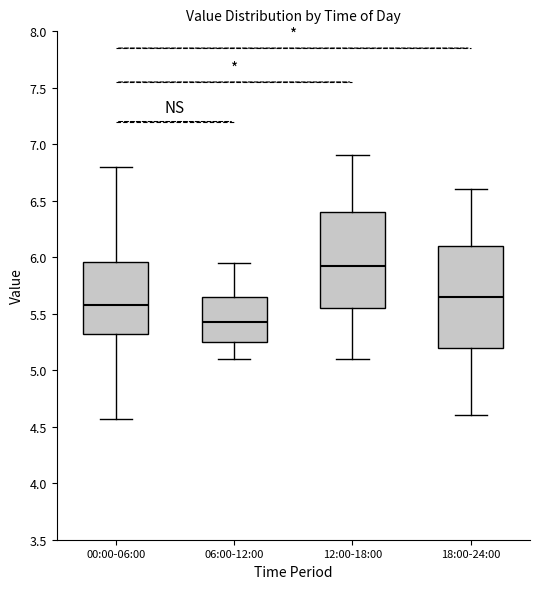

Reading left to right, transcribe this box plot: for each box, give where its median line is, the range the box spans, and where its two whiskers end, as read against the y-axis. The values are not printed on the chart, so give them approximately, as read against the axis.

00:00-06:00: median 5.60, box 5.30 to 5.95, whiskers 4.55 to 6.80
06:00-12:00: median 5.45, box 5.25 to 5.65, whiskers 5.10 to 5.95
12:00-18:00: median 5.95, box 5.55 to 6.40, whiskers 5.10 to 6.90
18:00-24:00: median 5.65, box 5.20 to 6.10, whiskers 4.60 to 6.60